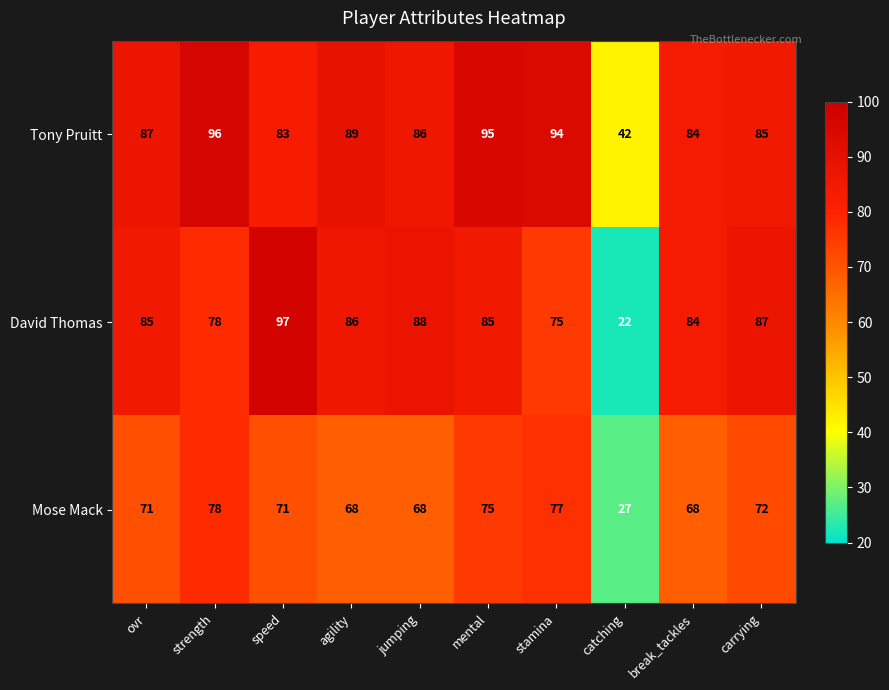

At how many categories does at least one series exceed 32?

10